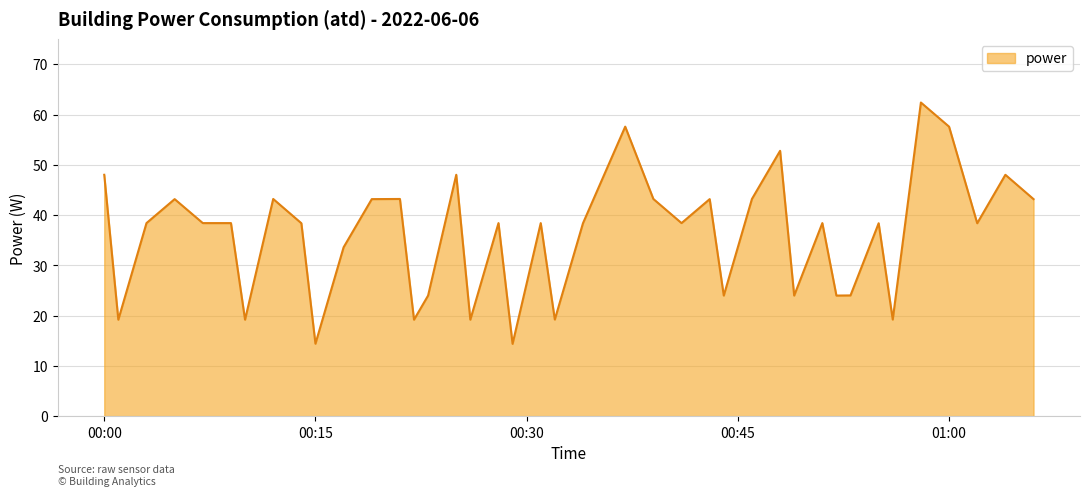

What is the smallest value displayed?

14.4